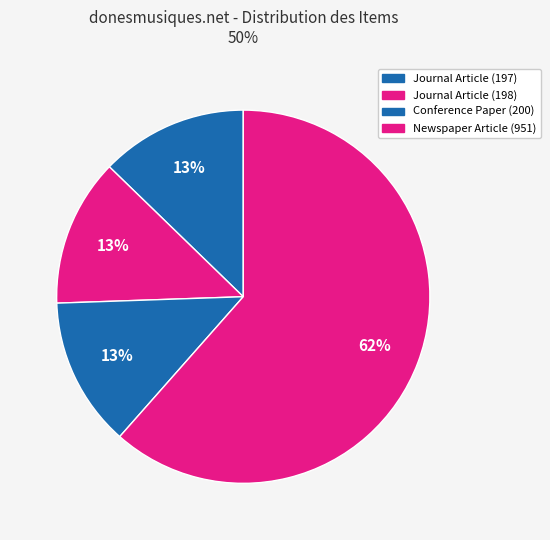

How many slices are in this pie chart?

4